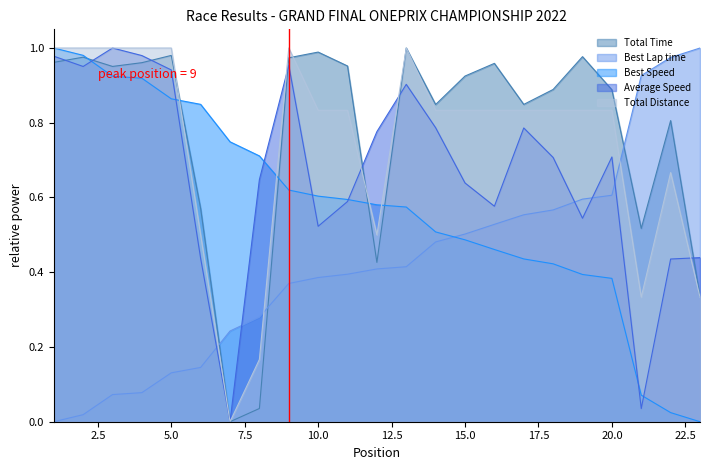

Where do Average Speed and Total Distance first cross each other?

8 and 9